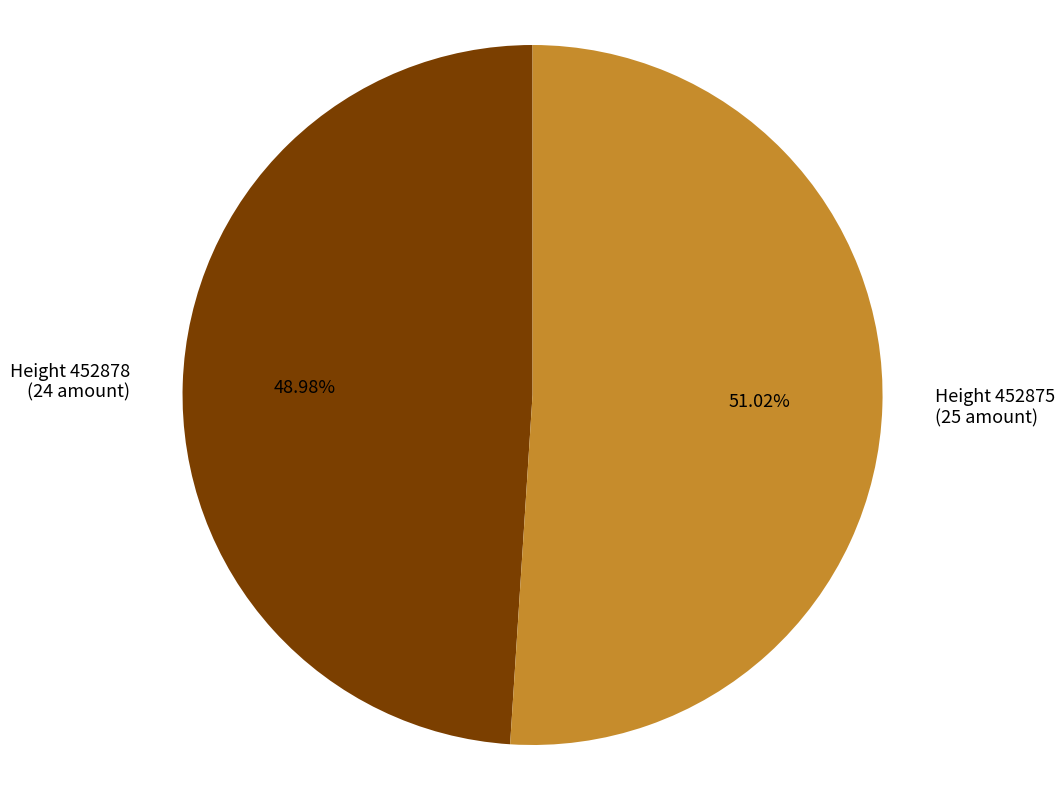

Is there a majority slice in this chart?

Yes